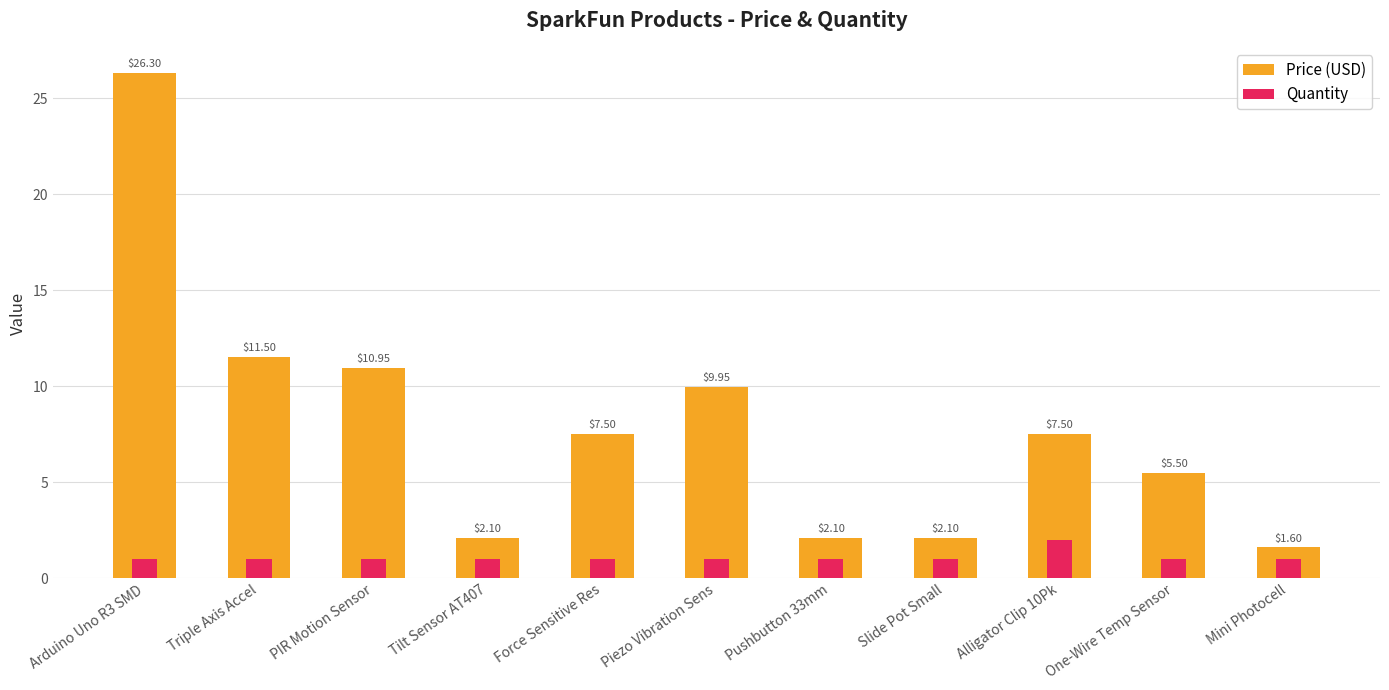

What is the spread (max minus min) of values at Force Sensitive Res?

6.5